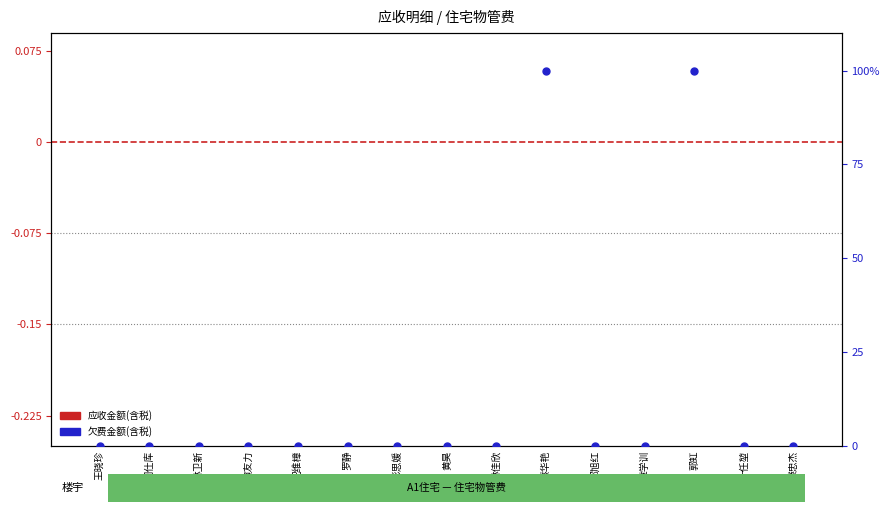

Which series has the largest Y range (max minus min)?

欠费金额(含税)